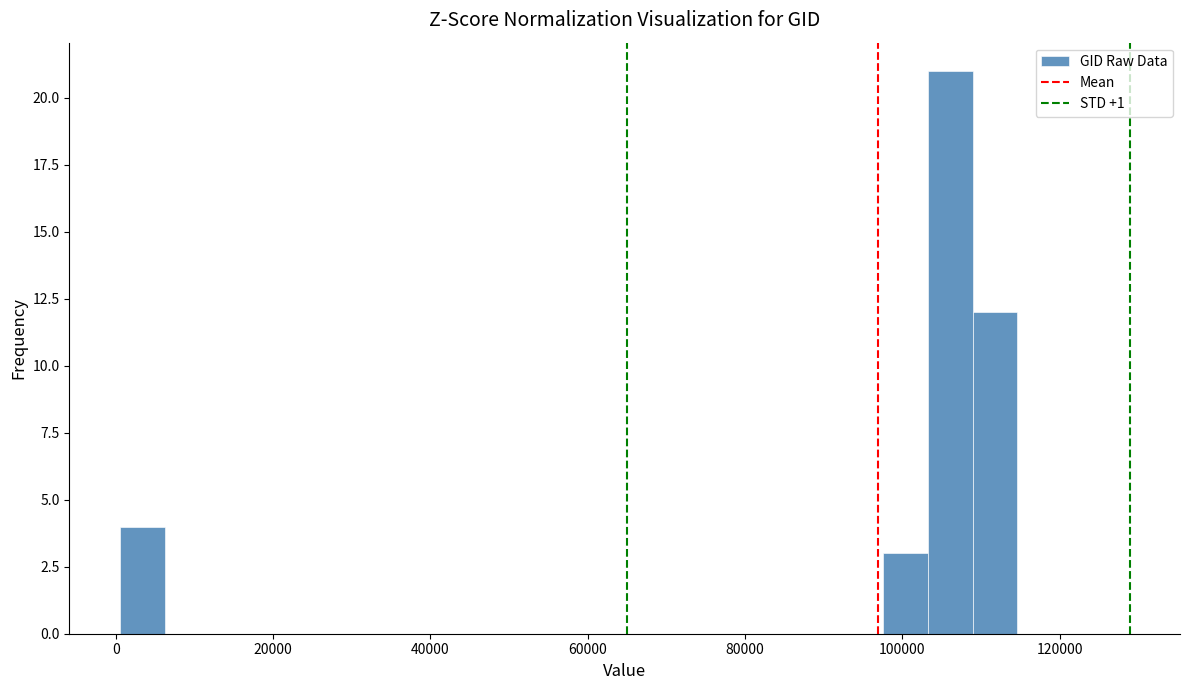

Around what value on the x-axis is the tallest bar? Give the approximate position of its centre, as read against the axis.

106000